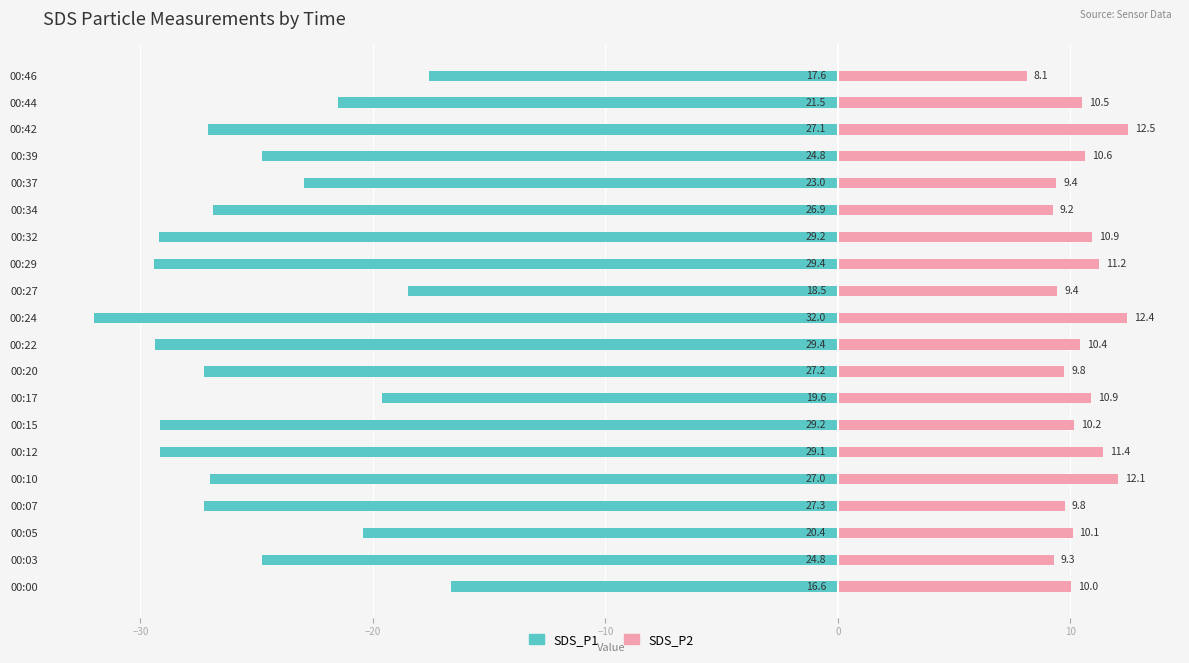

How many values in the SDS_P2 series are below 10?

7